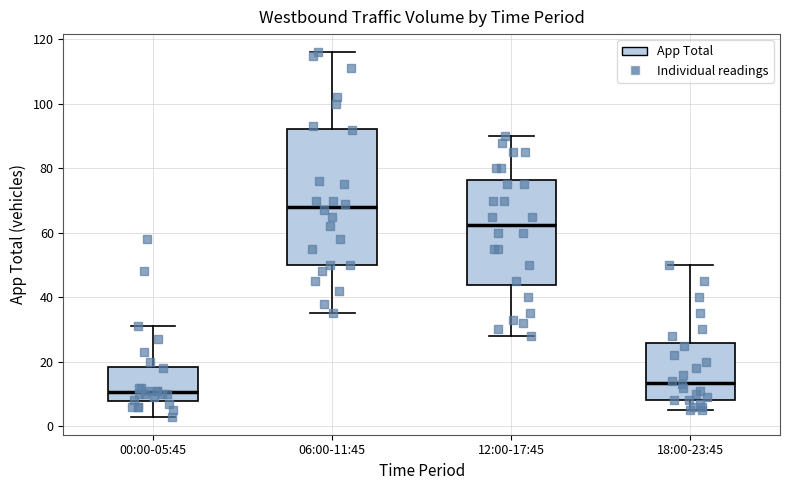

Which box has the lowest median line?

00:00-05:45